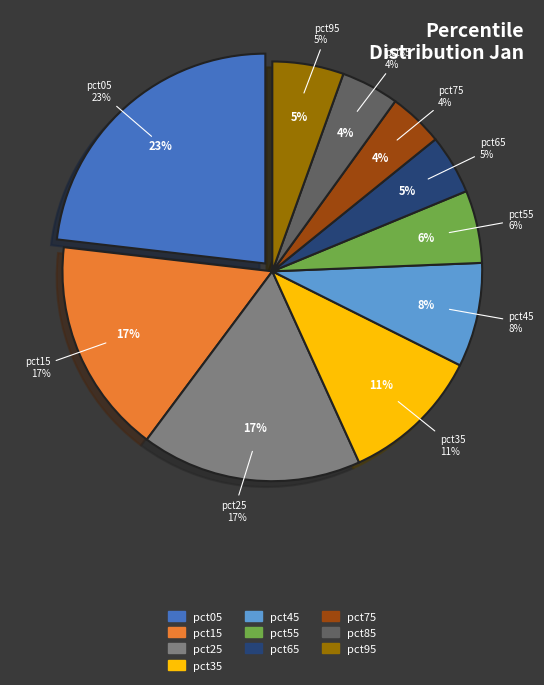

Count the number of slices in the pie.

10